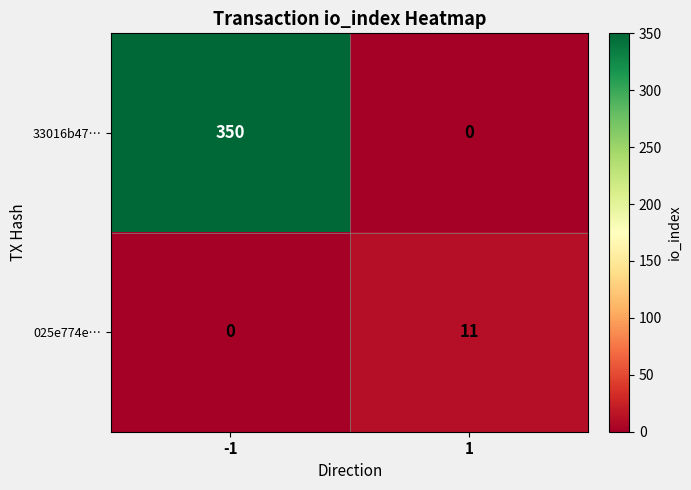

Rank the series by their maximum value, from highest to lowest.

33016b47…, 025e774e…